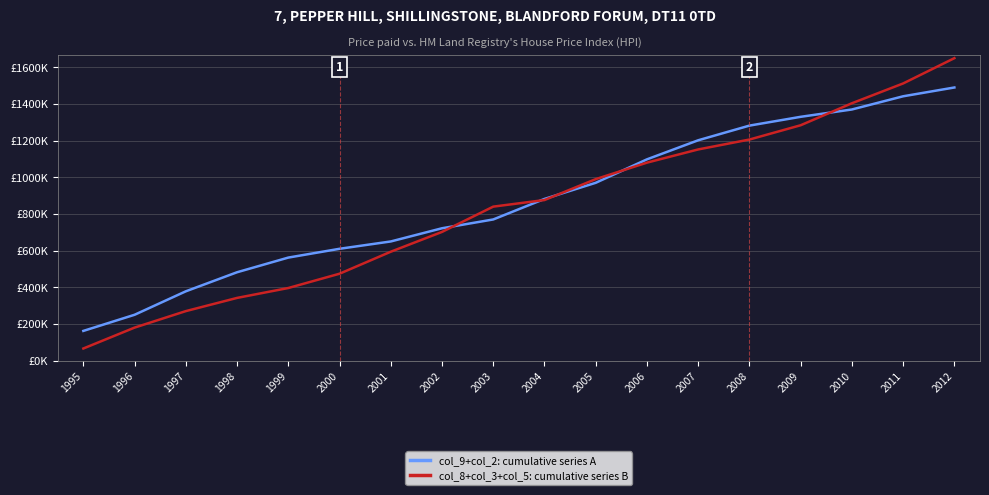

What is the sum of all col_8+col_3+col_5: cumulative series B values?

15018000